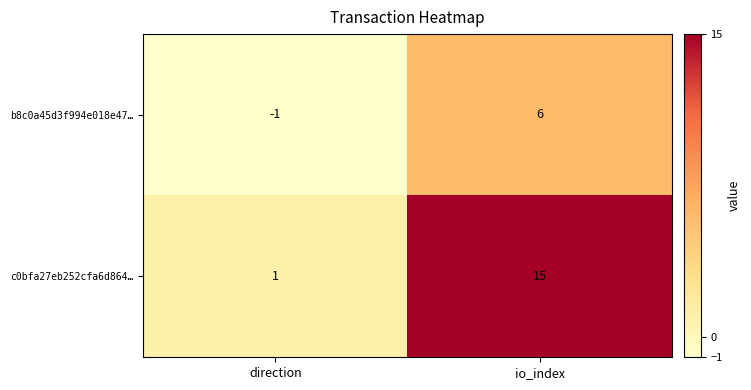

What is the sum of the b8c0a45d3f994e018e47… values at io_index and direction?

5